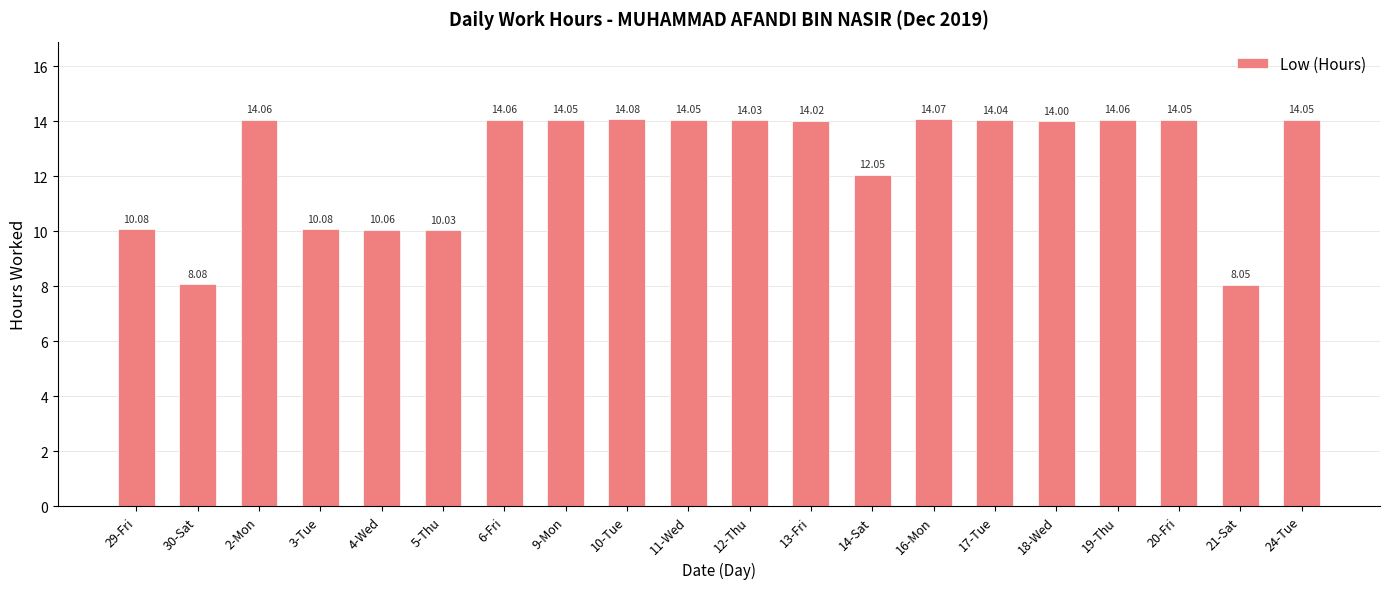

Are the bars horizontal?

No